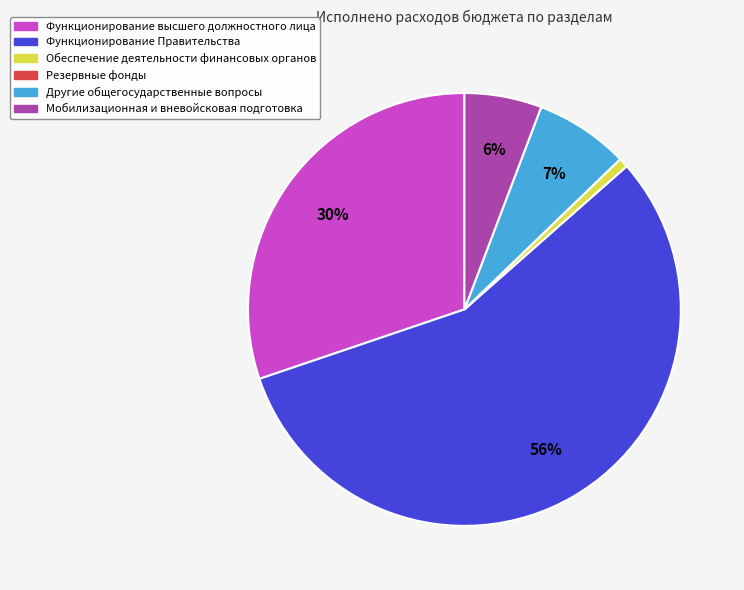

Does any single category account for the majority?

Yes